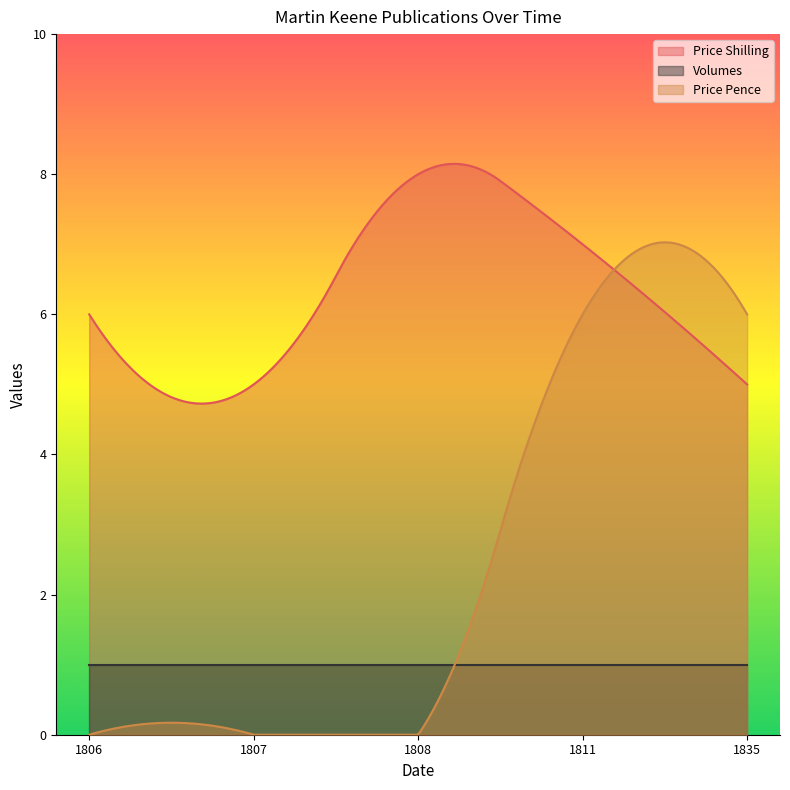

List the series in order of their peak value, highest first.

Price Shilling, Price Pence, Volumes